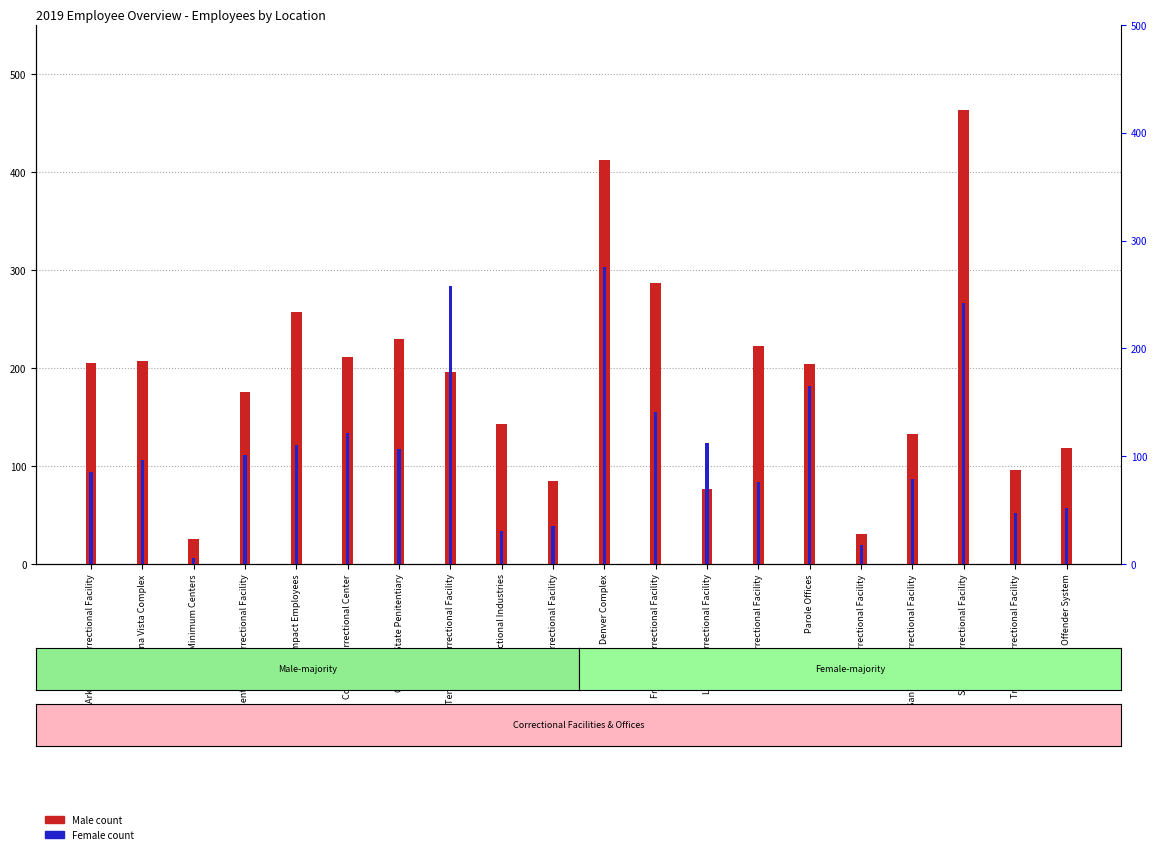

What is the minimum value for Male?

25